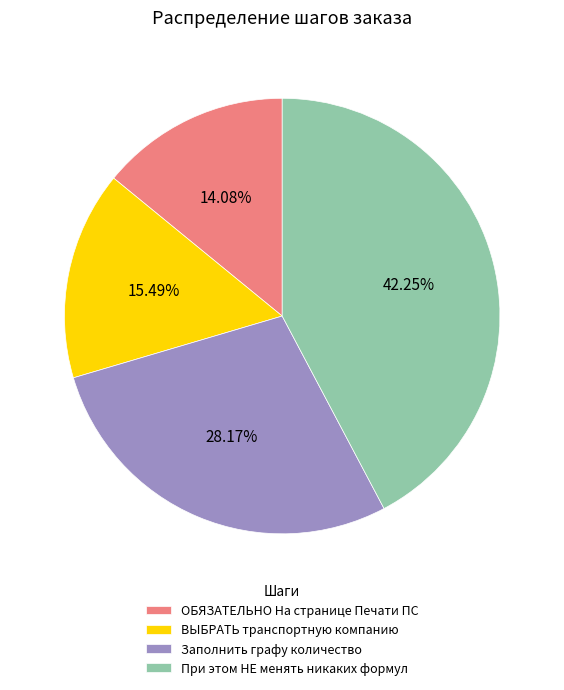

Count the number of slices in the pie.

4